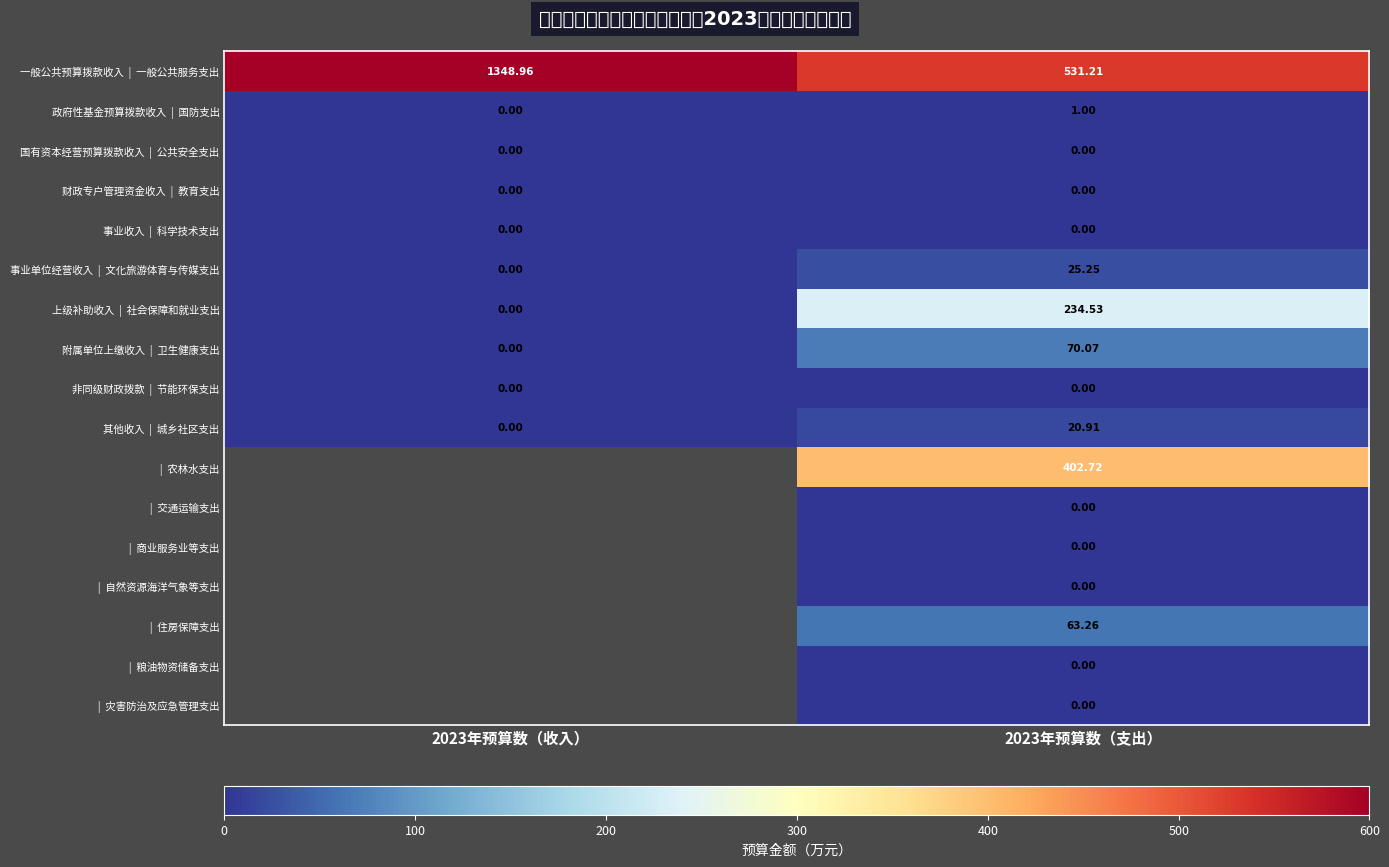

Is it true that 事业收入 | 科学技术支出 equals 0.0 at 2023年预算数（收入）?

True